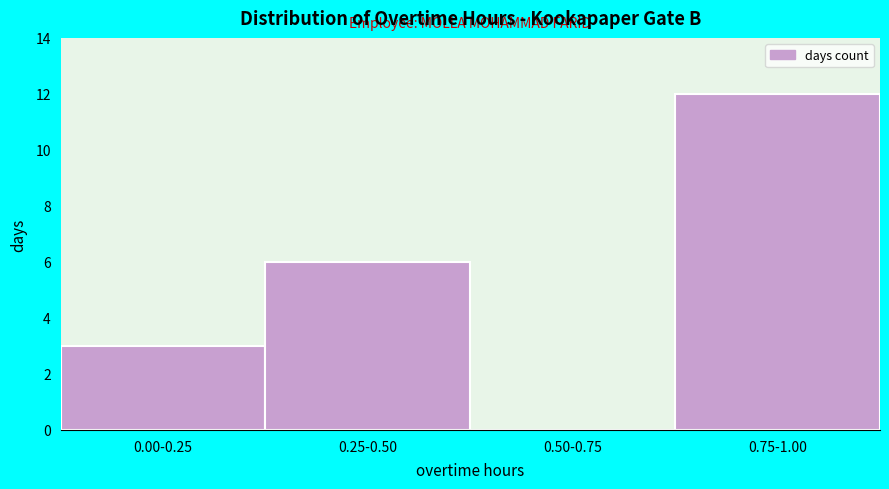

Reading left to right, transcribe all the data shown in this chart.

0.00-0.25=3	0.25-0.50=6	0.50-0.75=0	0.75-1.00=12